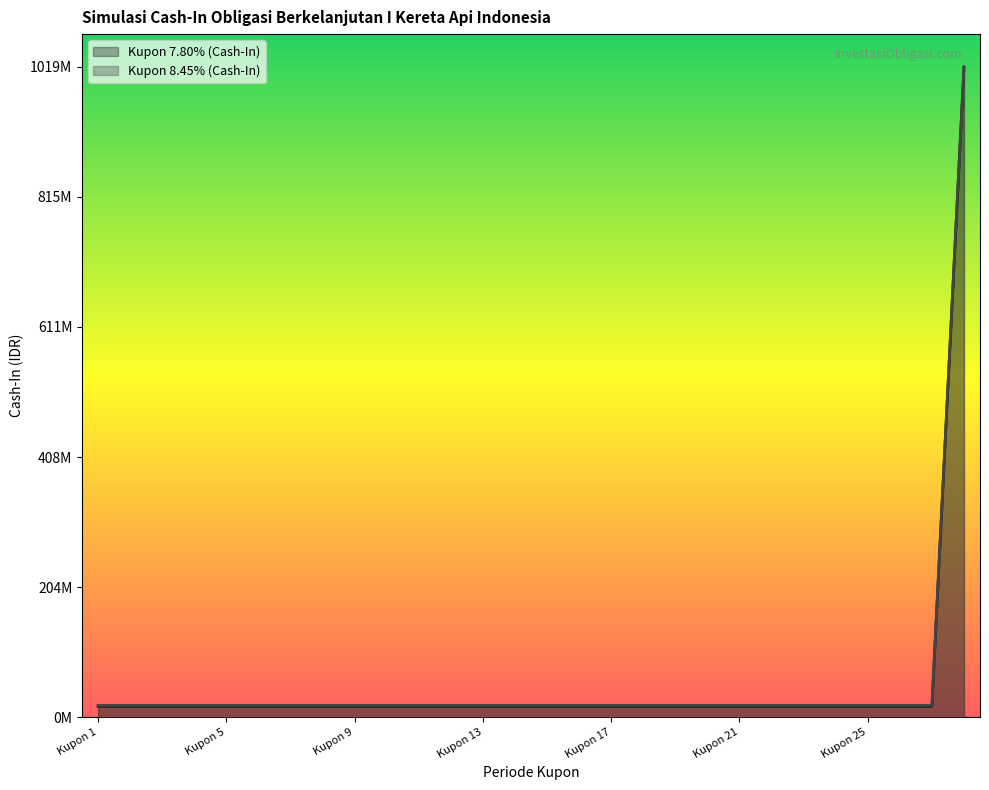

What is the greatest value displayed?

1018984750